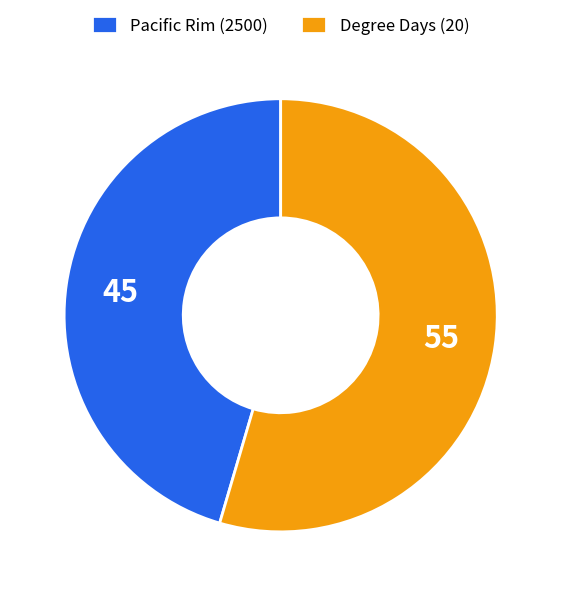

Rank the categories by value from highest to lowest.

Degree Days (20), Pacific Rim (2500)